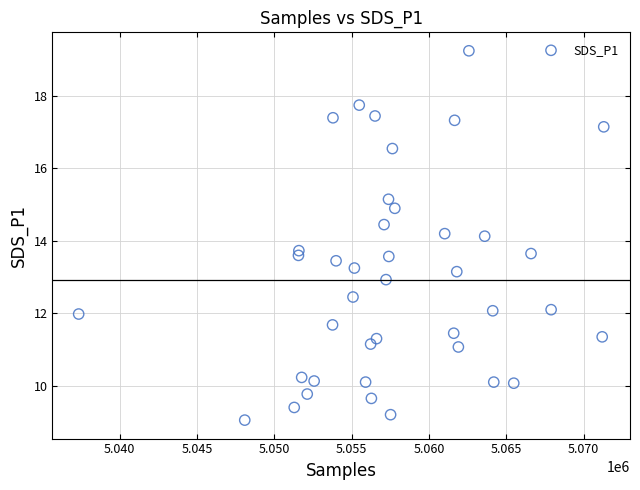

What is the range of X values (max minus min)?

33952.0